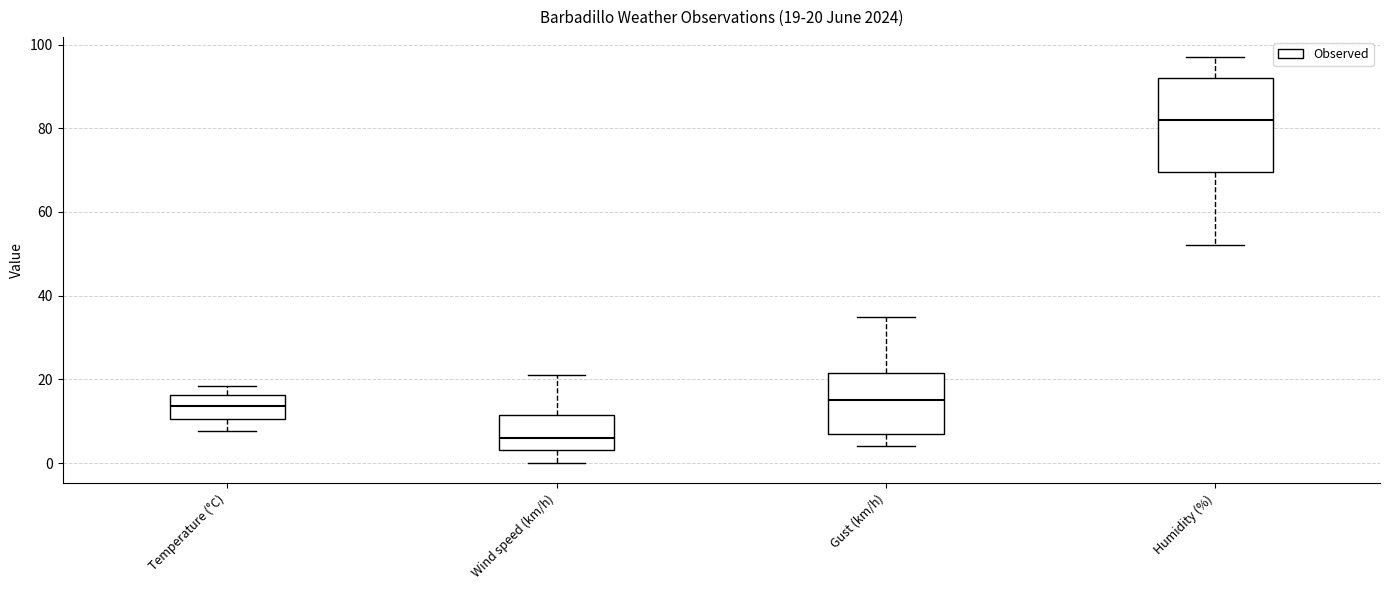

Which box has the lowest median line?

Wind speed (km/h)